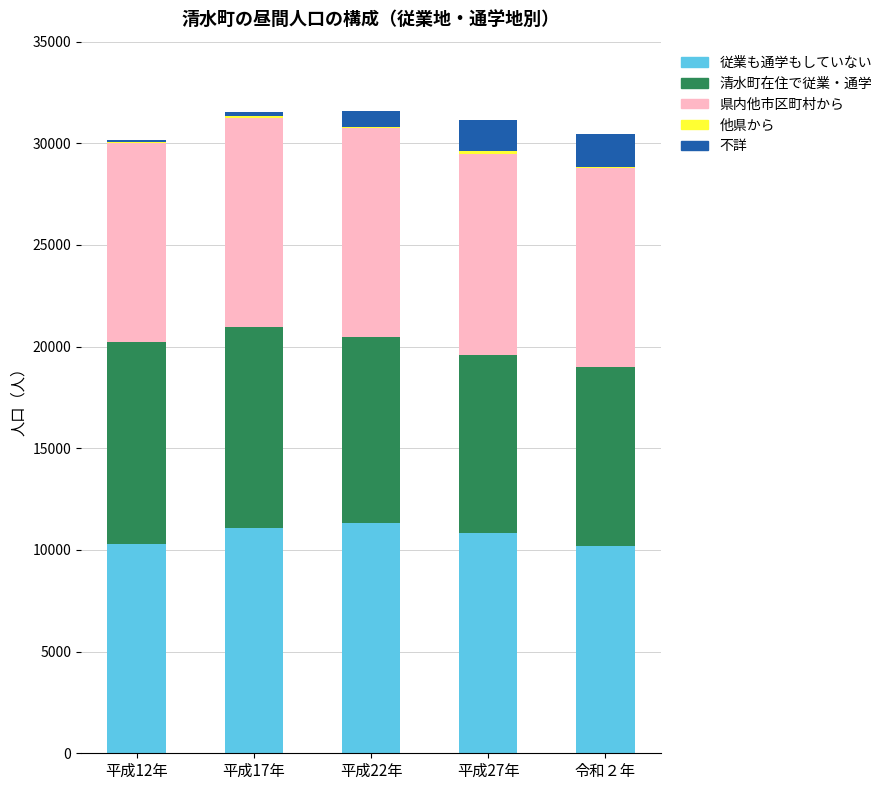

Are the bars grouped side by side (vs. stacked)?

No